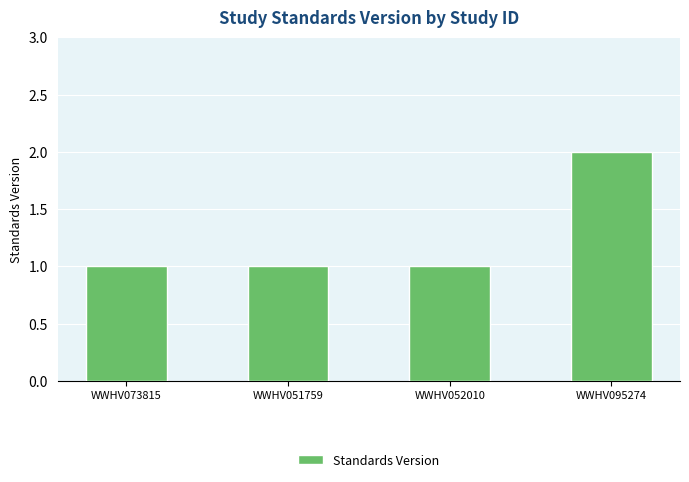

What is the label of the 3rd bar from the left?

WWHV052010